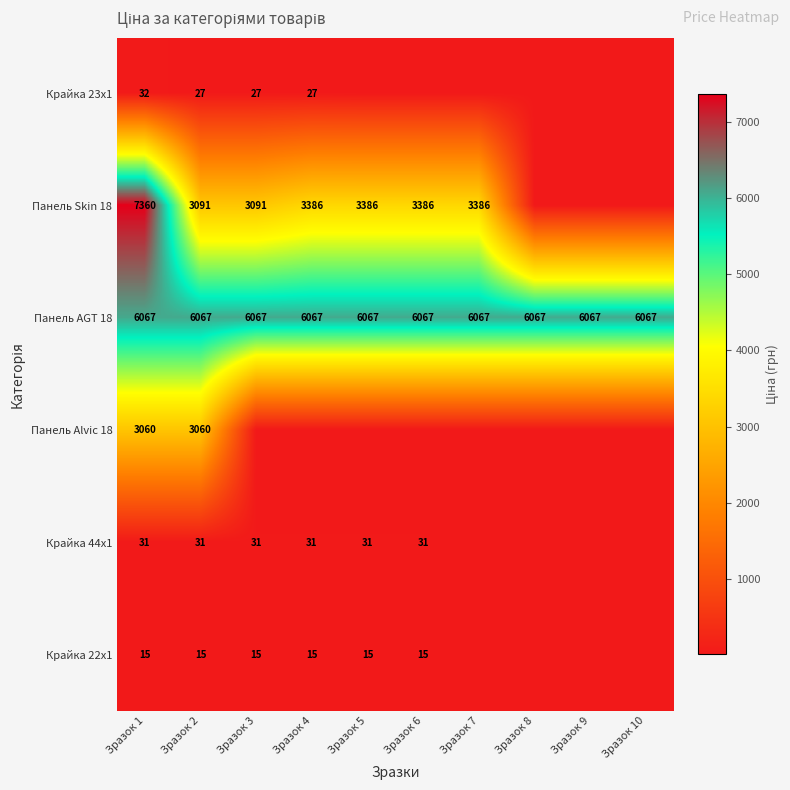

Is the value of Крайка 22x1 at Зразок 5 greater than the value of Панель Skin 18 at Зразок 1?

No